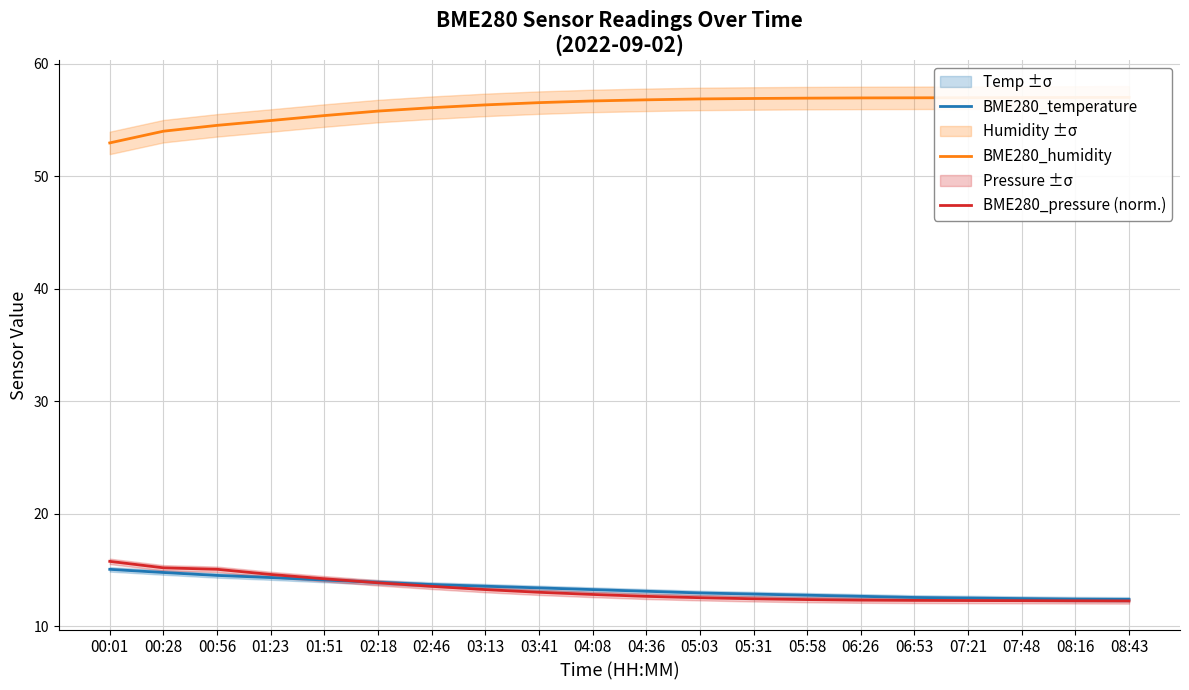

Reading left to right, transcribe all the data shown in this chart.

BME280_temperature: 15.1	14.8	14.5	14.3	14.1	13.9	13.7	13.6	13.4	13.2	13.1	12.9	12.8	12.8	12.7	12.6	12.5	12.4	12.4	12.4
BME280_humidity: 53.0	54.0	54.5	55.0	55.4	55.8	56.1	56.4	56.5	56.7	56.8	56.9	56.9	57.0	57.0	57.0	57.0	57.0	57.0	57.0
BME280_pressure (norm.): 15.8	15.2	15.1	14.6	14.2	13.9	13.5	13.3	13.0	12.8	12.6	12.5	12.4	12.4	12.3	12.3	12.3	12.3	12.3	12.2